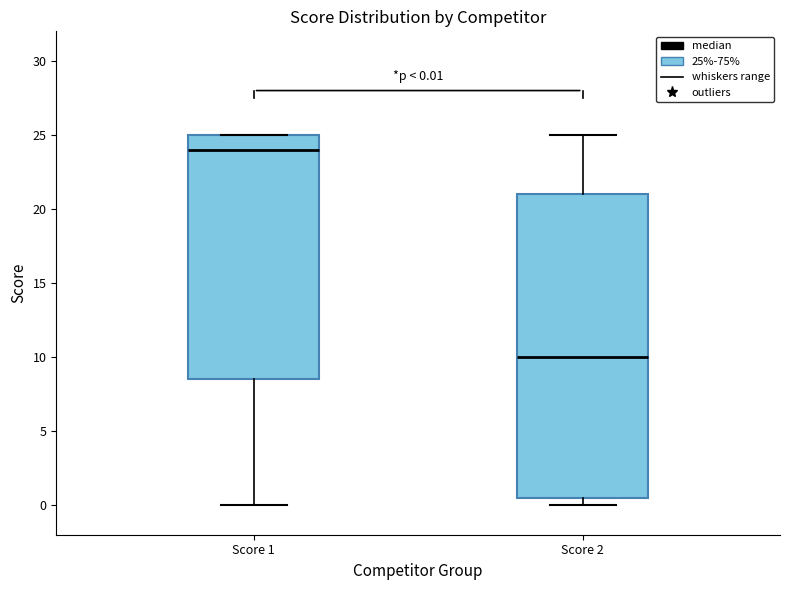

Which box's median line is the lowest?

Score 2